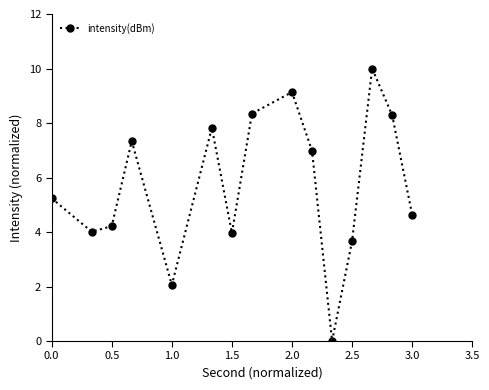

What is the difference between the maximum and minimum values?

10.0